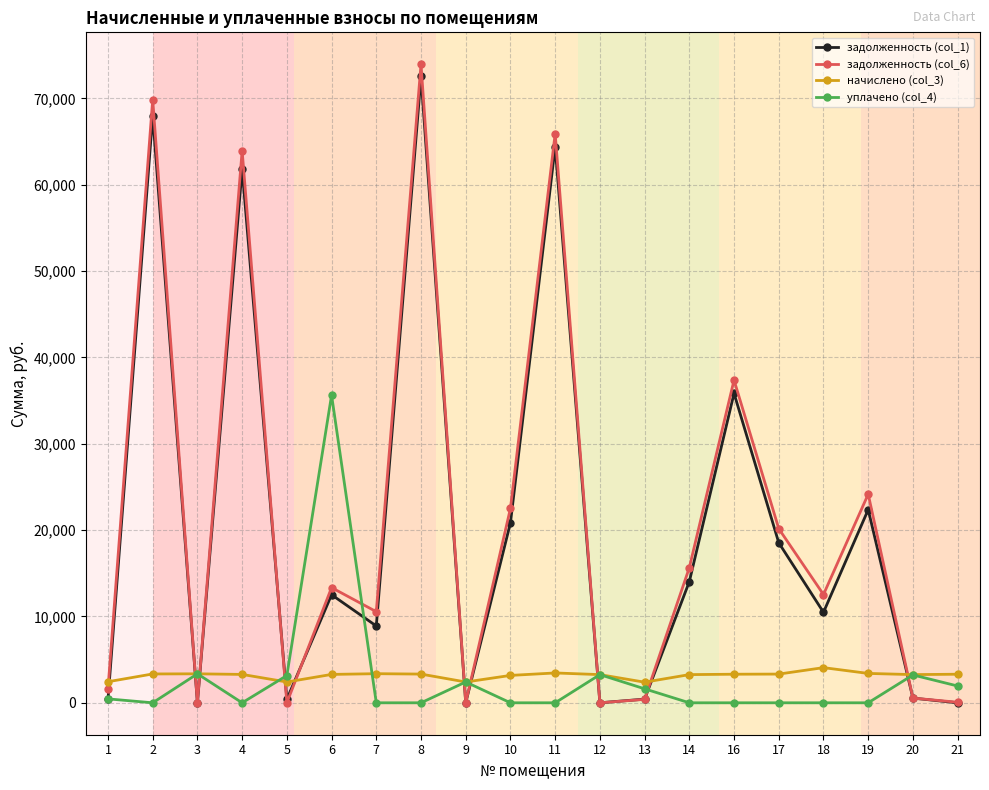

At which category is the sum across all series the highest?

8